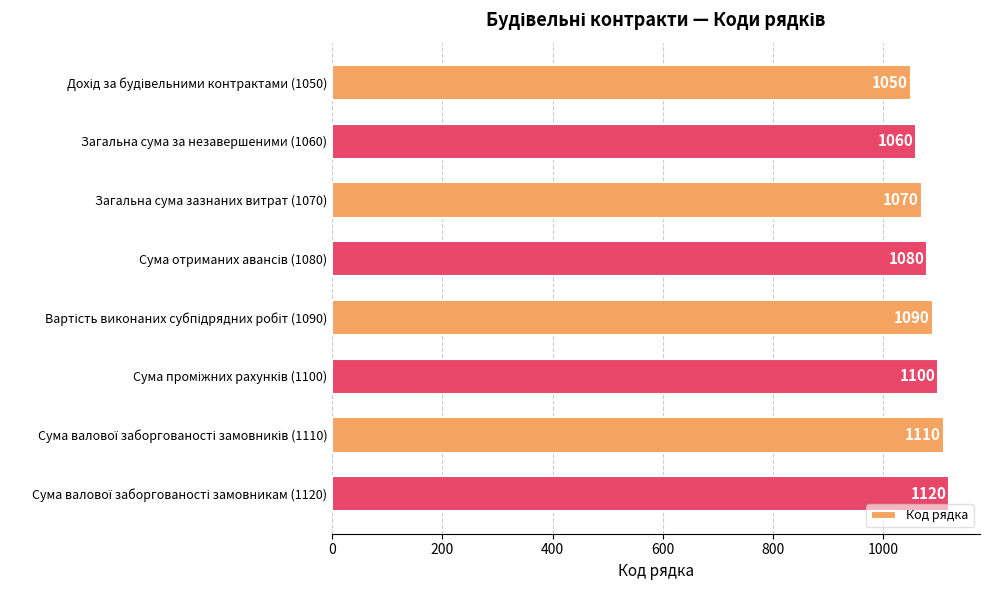

What is the value of the 4th bar from the top?

1080